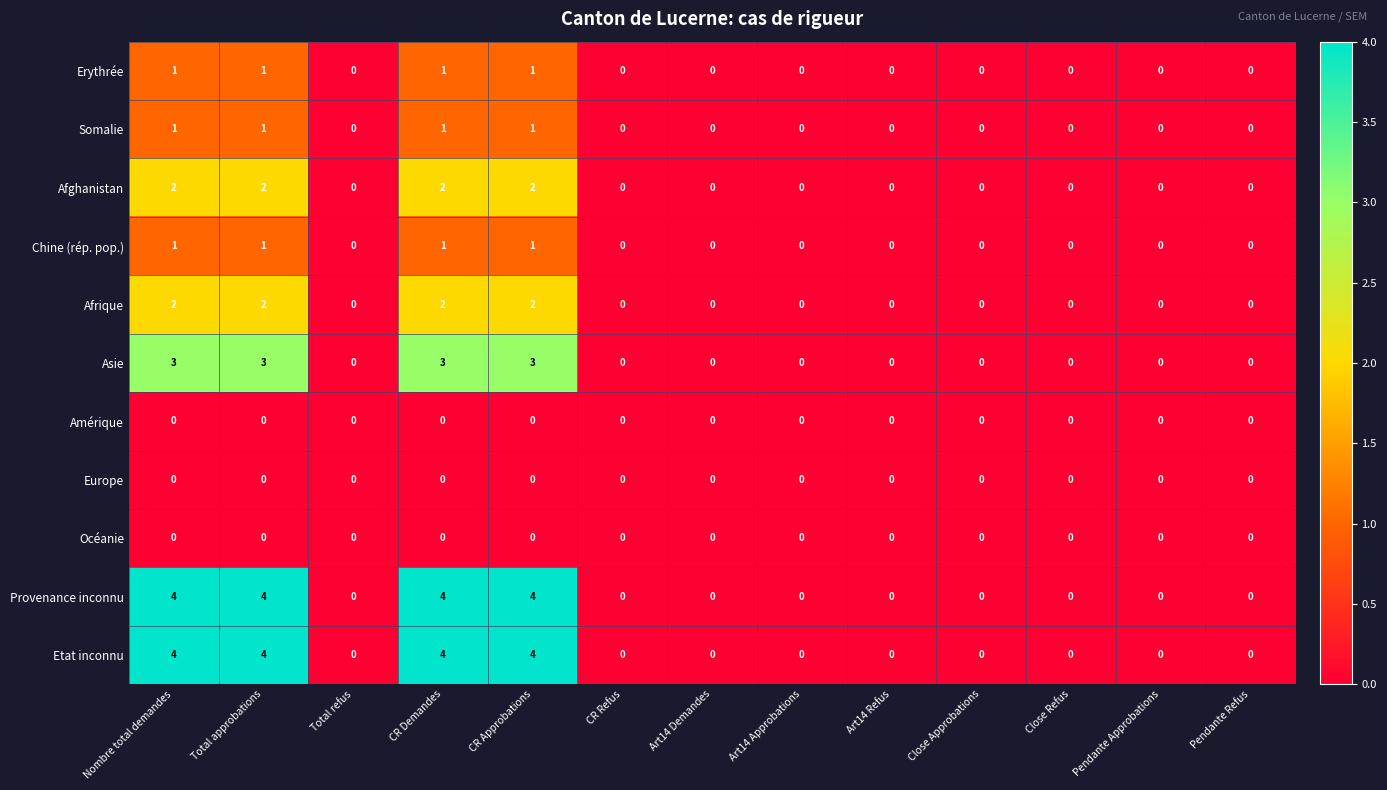

At how many categories does at least one series exceed 3?

4